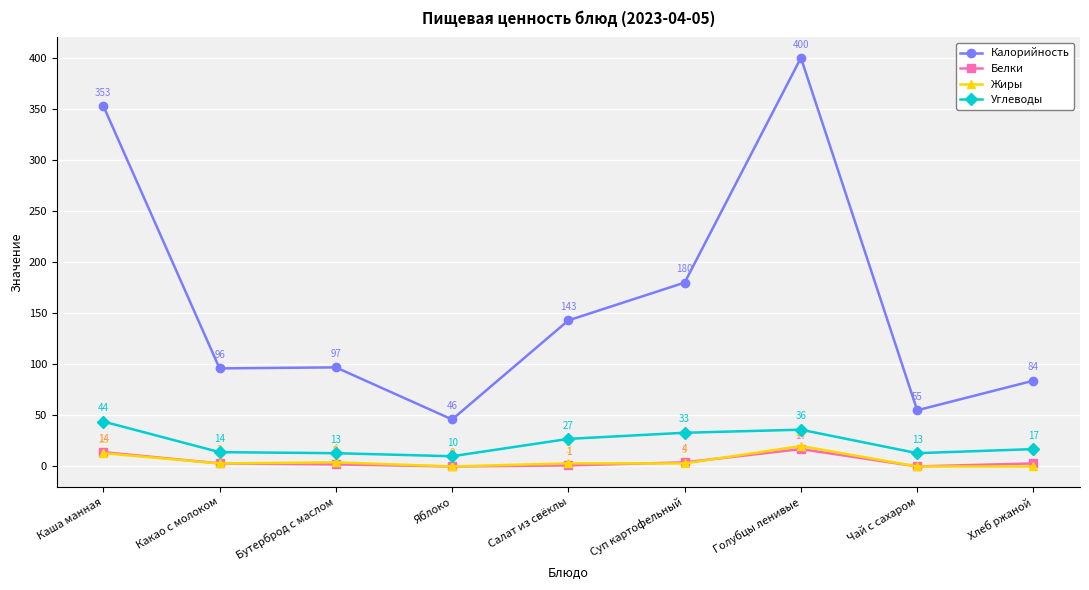

What is the sum of the Углеводы values at Каша манная and Хлеб ржаной?

61